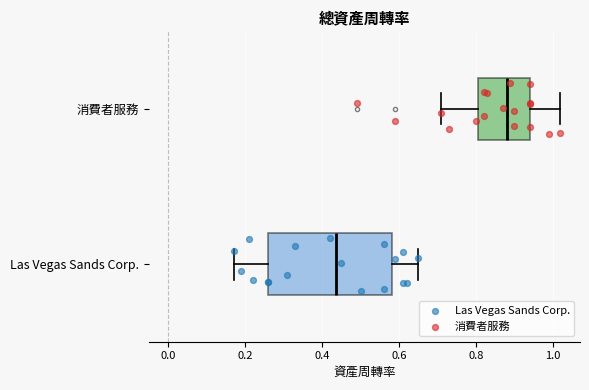

Reading bottom to top, transcribe this box plot: for each box, give where its median line is, the range the box spans, and where its two whiskers end, as read against the x-axis. The values are not printed on the chart, so give them approximately, as read against the axis.

Las Vegas Sands Corp.: median 0.44, box 0.26 to 0.58, whiskers 0.18 to 0.66
消費者服務: median 0.88, box 0.80 to 0.94, whiskers 0.72 to 1.02